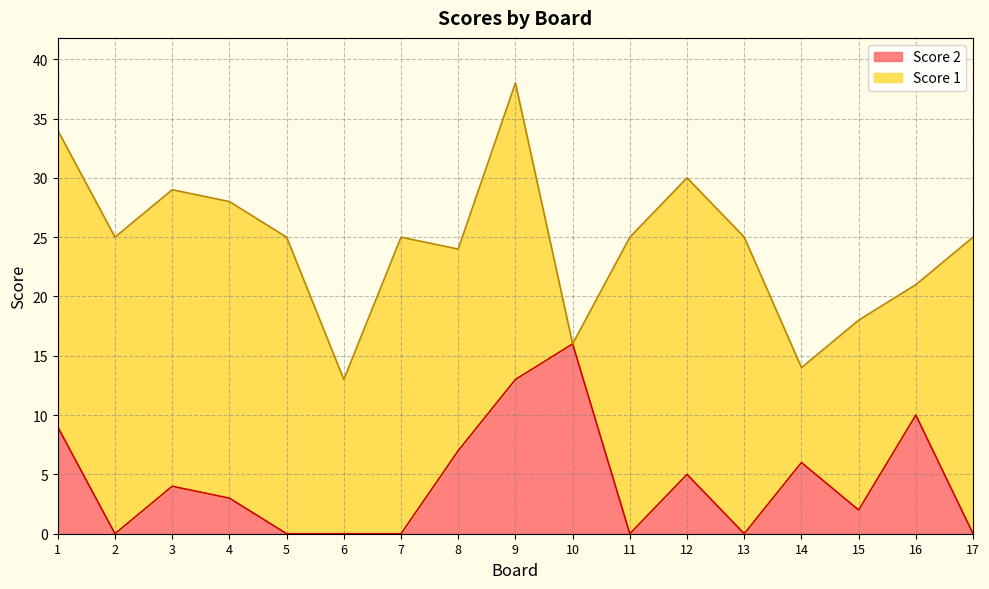

What is the value of the 12th point from the left?

5